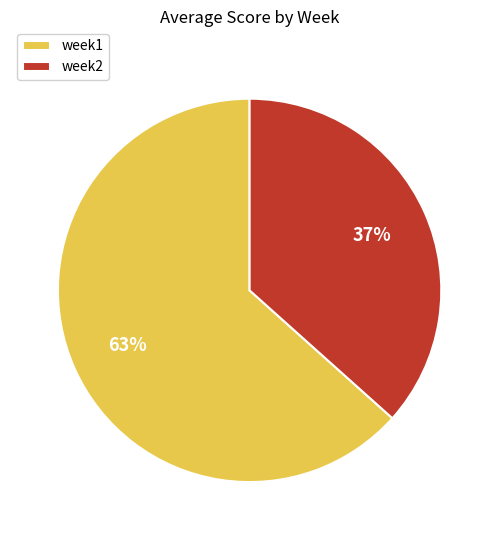

To the nearest percent, what portion does week1 represent?

63%